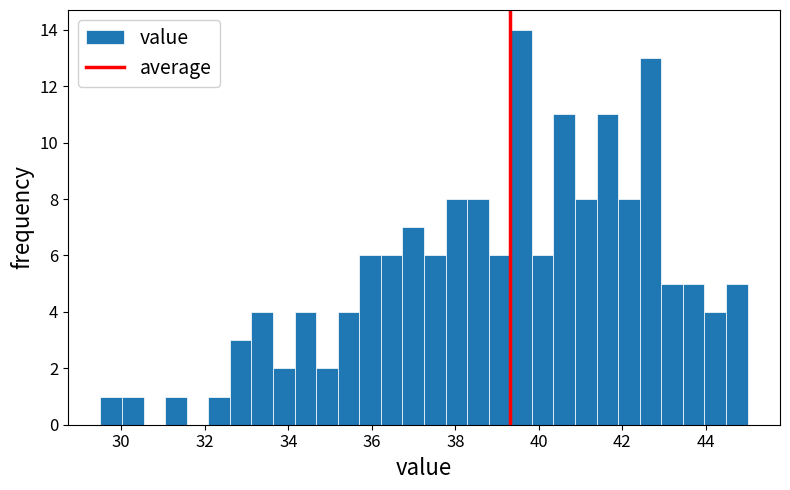

Around what value on the x-axis is the tallest bar? Give the approximate position of its centre, as read against the axis.

39.6